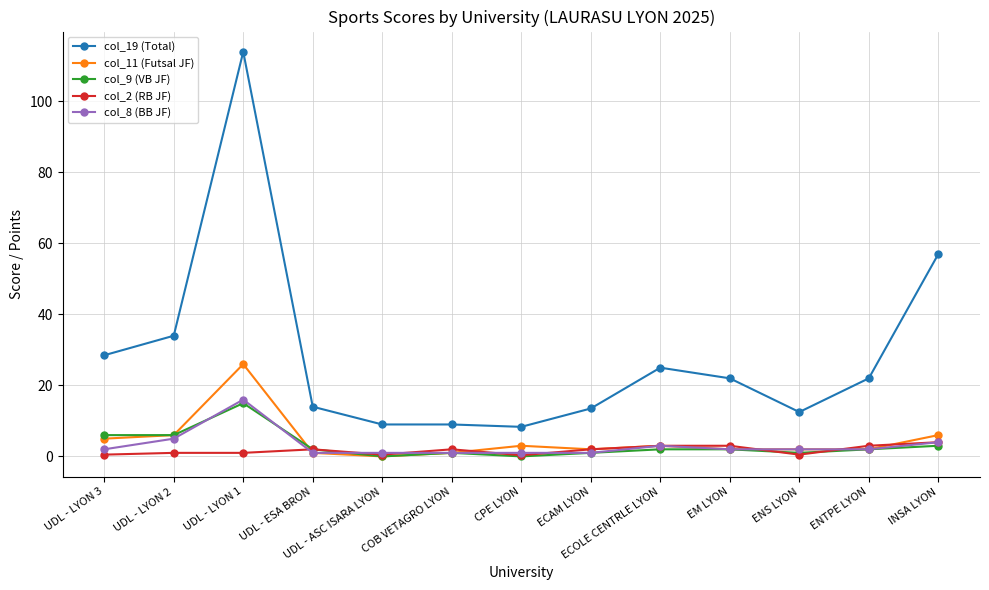

Which series has the widest spread of values?

col_19 (Total)